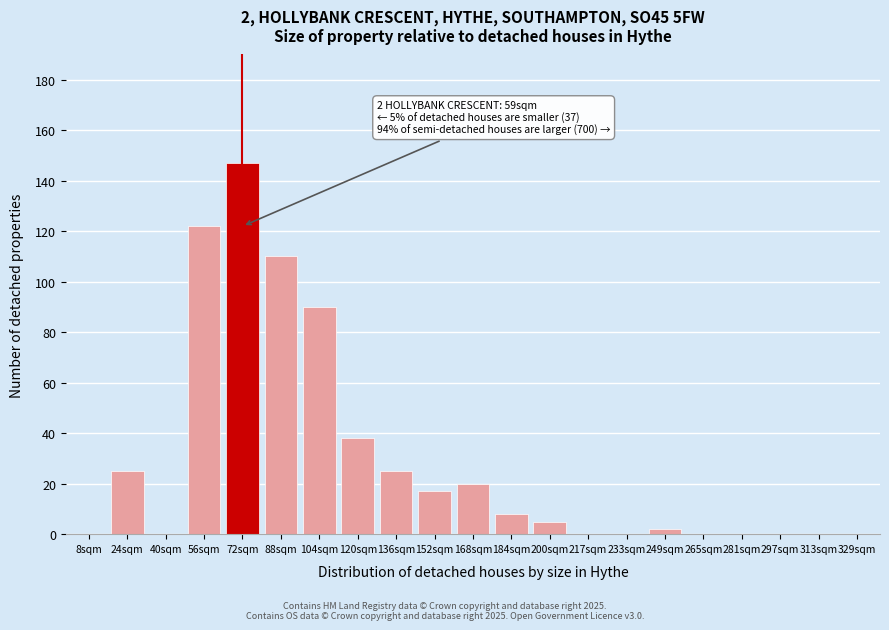

Reading left to right, what are all the values shown in this chart?

8sqm=0	24sqm=25	40sqm=0	56sqm=122	72sqm=147	88sqm=110	104sqm=90	120sqm=38	136sqm=25	152sqm=17	168sqm=20	184sqm=8	200sqm=5	217sqm=0	233sqm=0	249sqm=2	265sqm=0	281sqm=0	297sqm=0	313sqm=0	329sqm=0